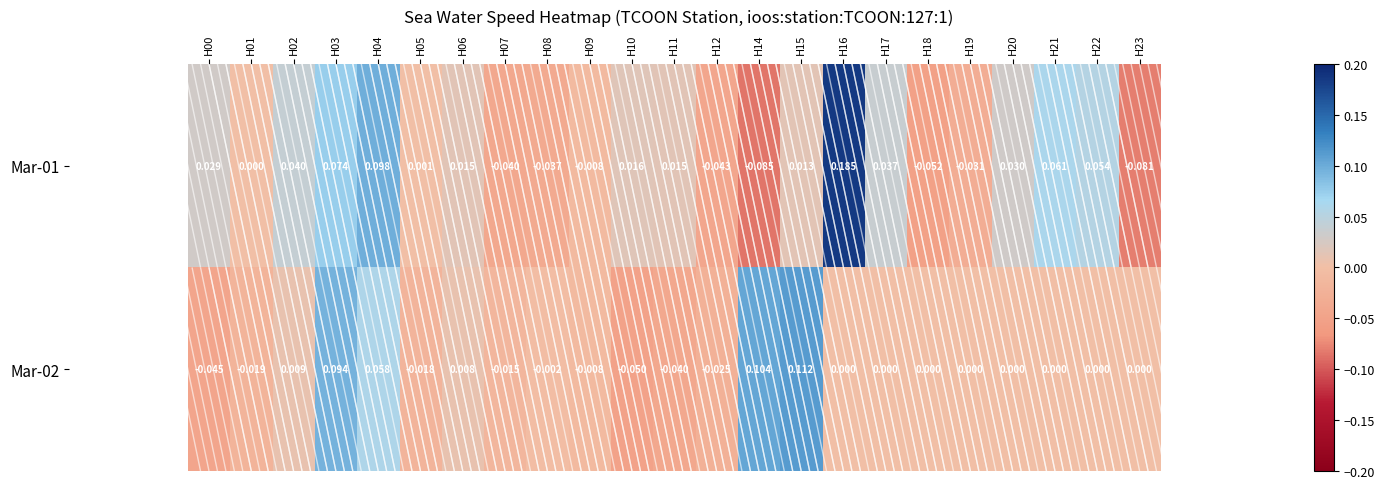

What is the smallest value displayed?

-0.1